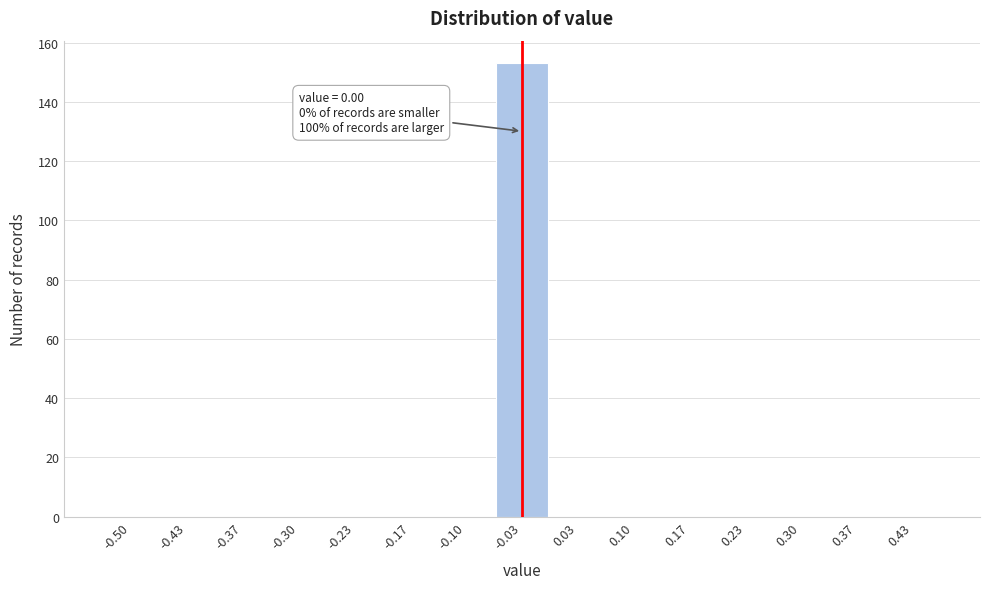

The value at -0.30 is 0. True or false?

True